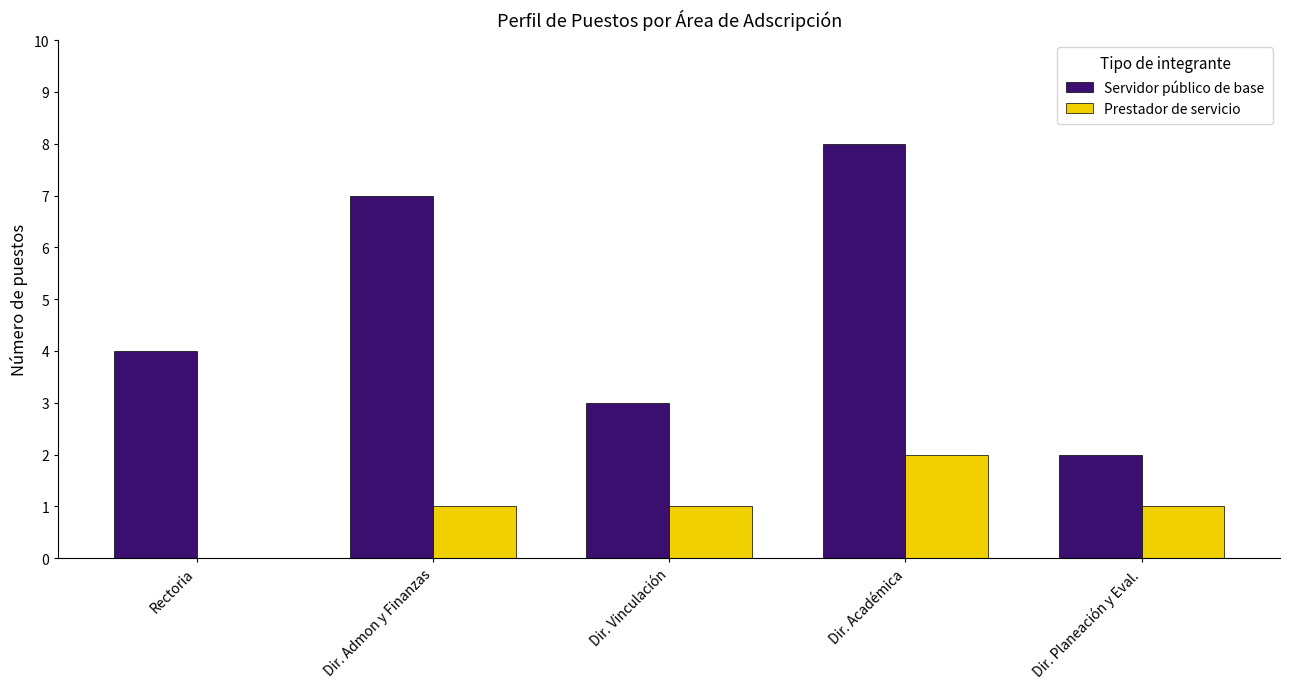

What is the average value of the Servidor público de base series?

5